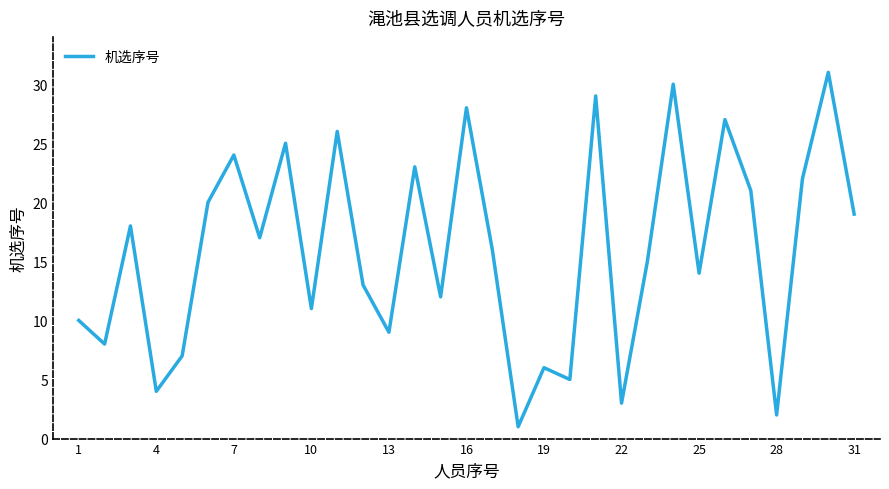

Approximately how many times larger is the value at 13 compared to 19?

1.5